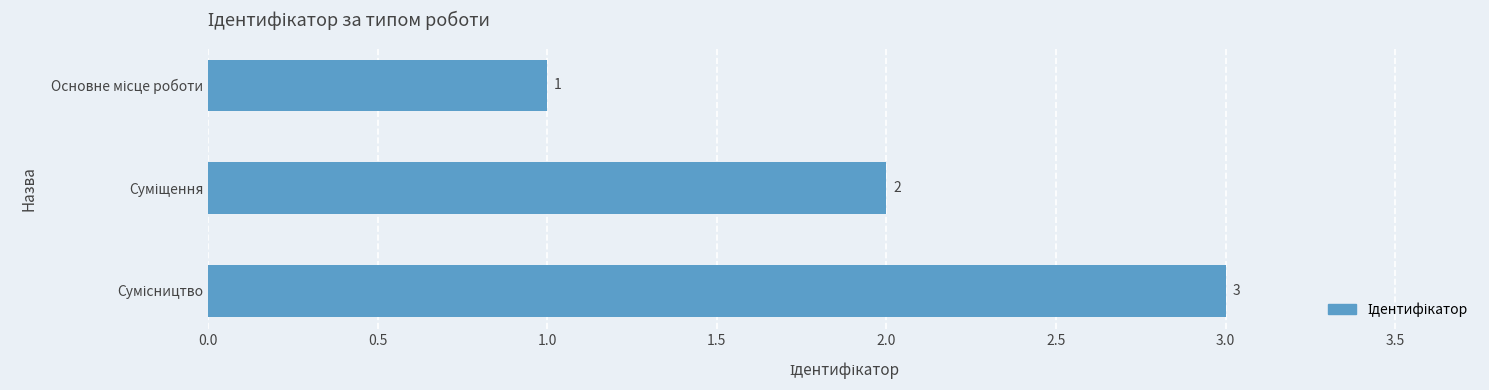

What is the sum of all values?

6